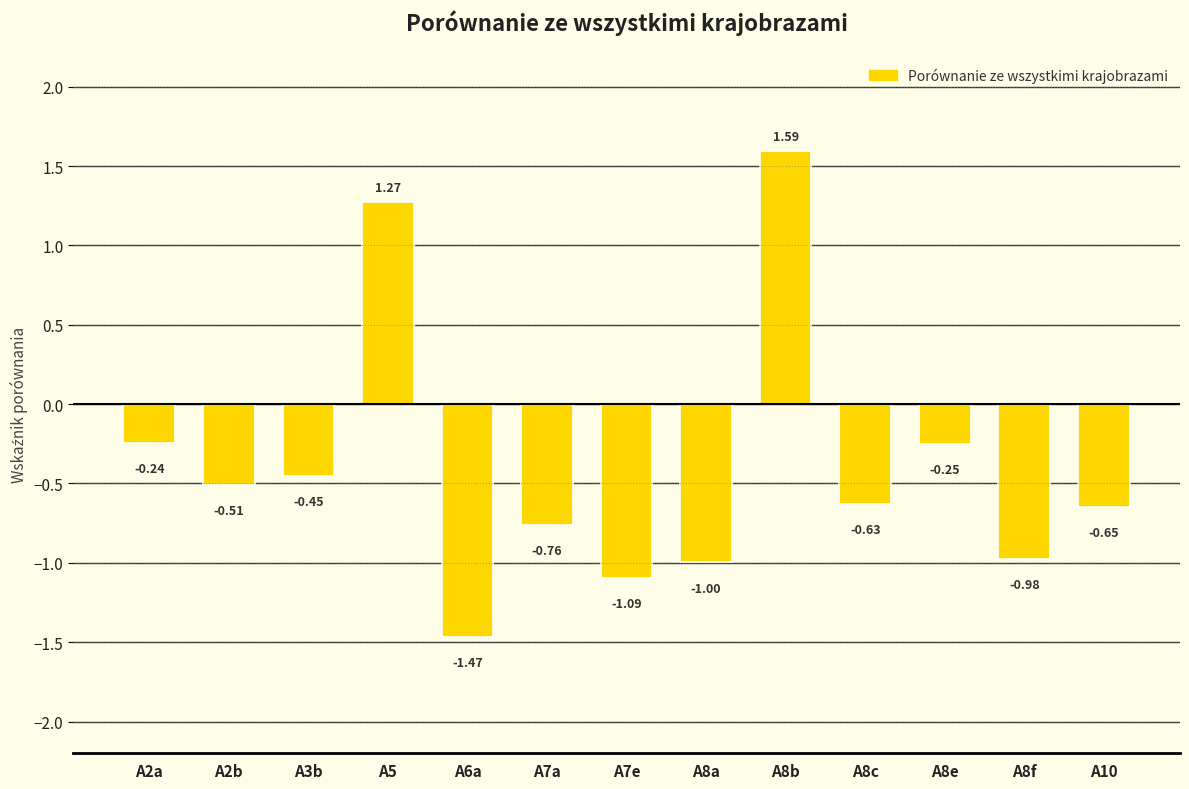

Which has a higher value, A7a or A2b?

A2b